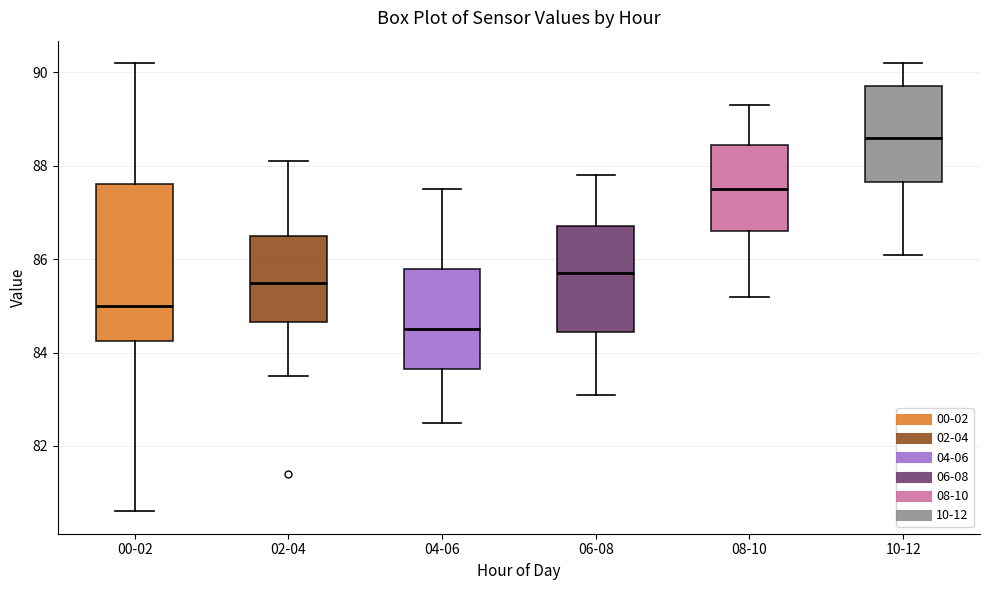

Which box has the highest median line?

10-12